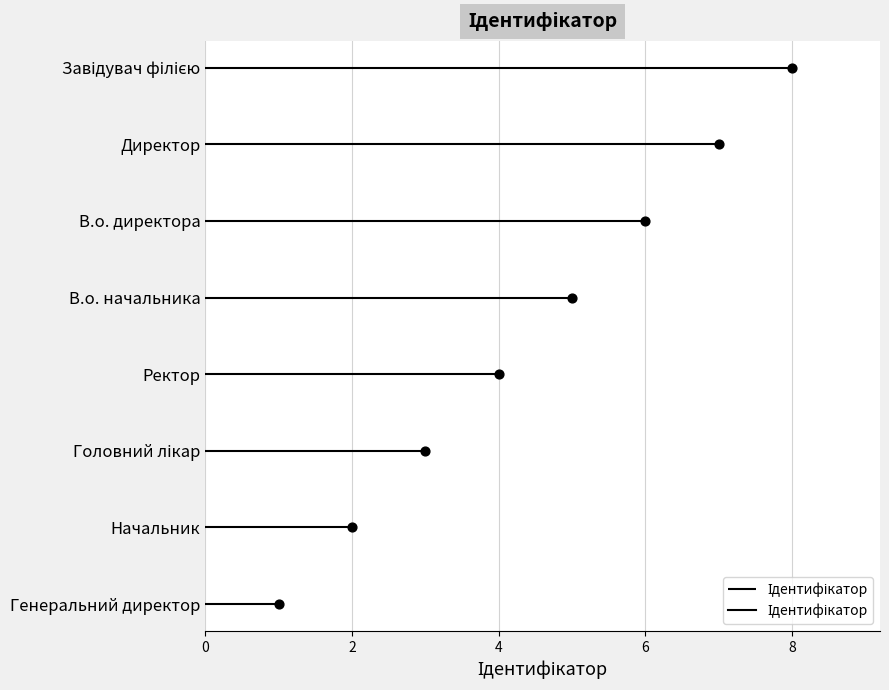

What is the ratio of the value at Ректор to the value at Завідувач філією?

0.5